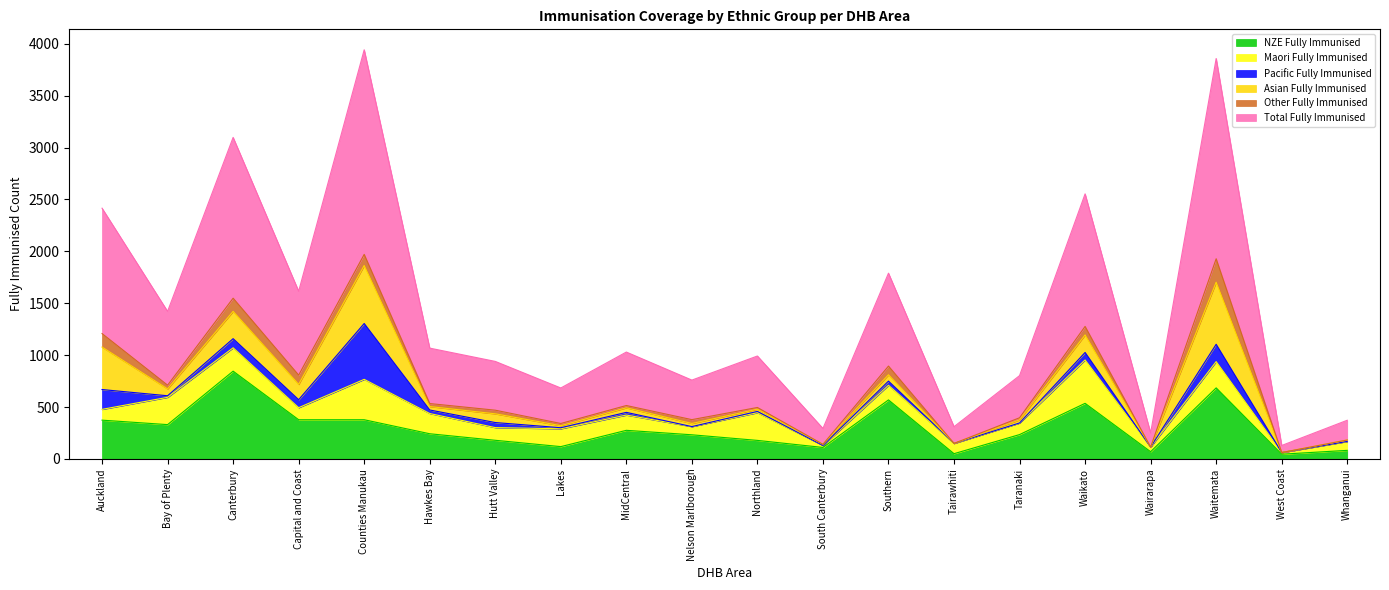

What is the sum of the Other Fully Immunised values at Hawkes Bay and Canterbury?

156